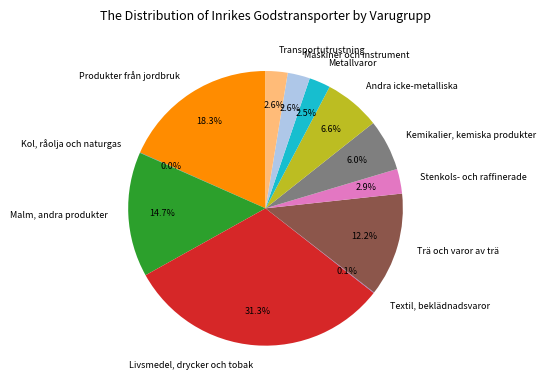

To the nearest percent, what is the average slice percentage?

8%